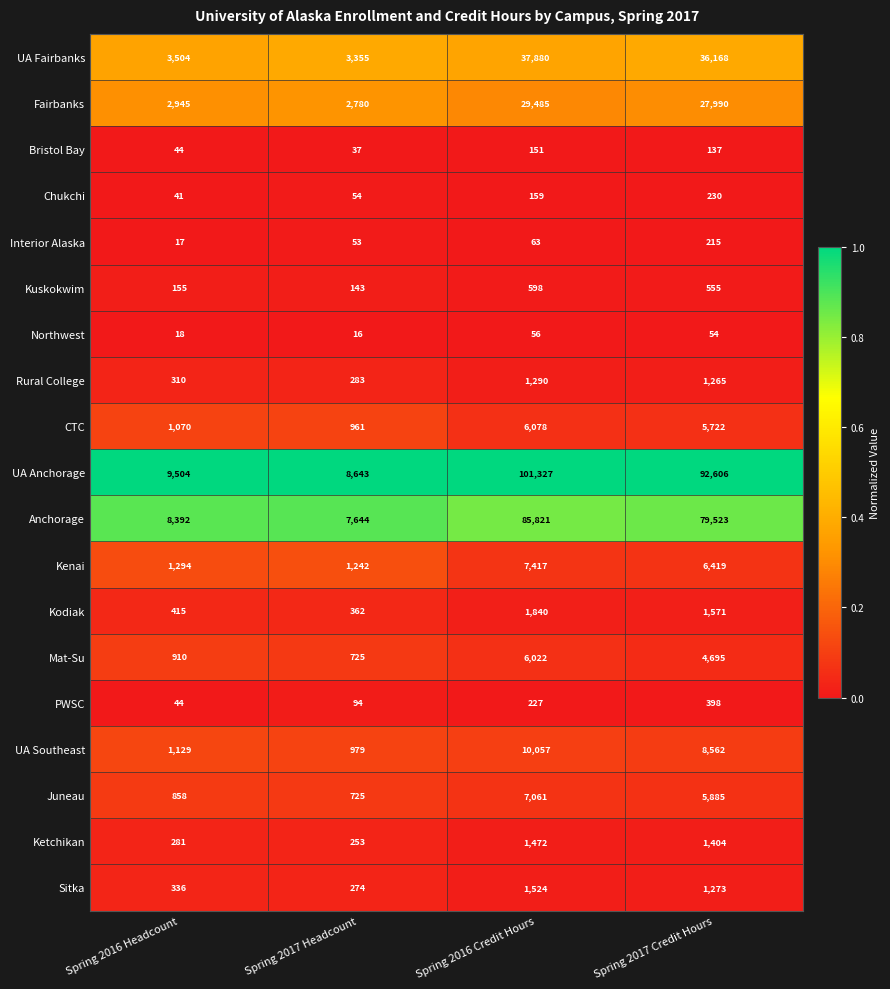

What is the approximate value of PWSC at Spring 2017 Credit Hours?

398